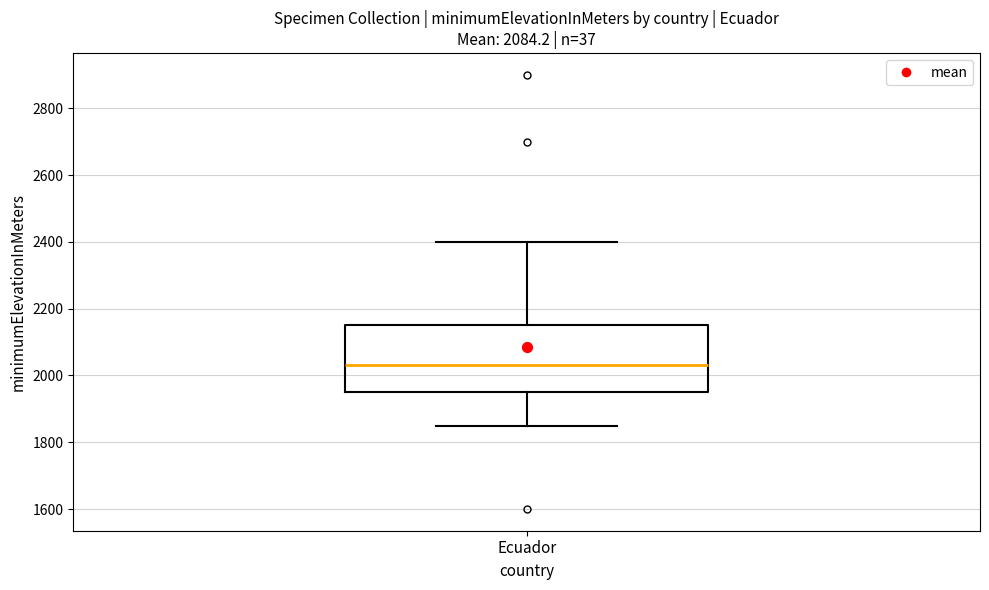

Where is the lower edge of the box for Ecuador on the y-axis? The values are not printed on the chart, so give them approximately, as read against the axis.

1960